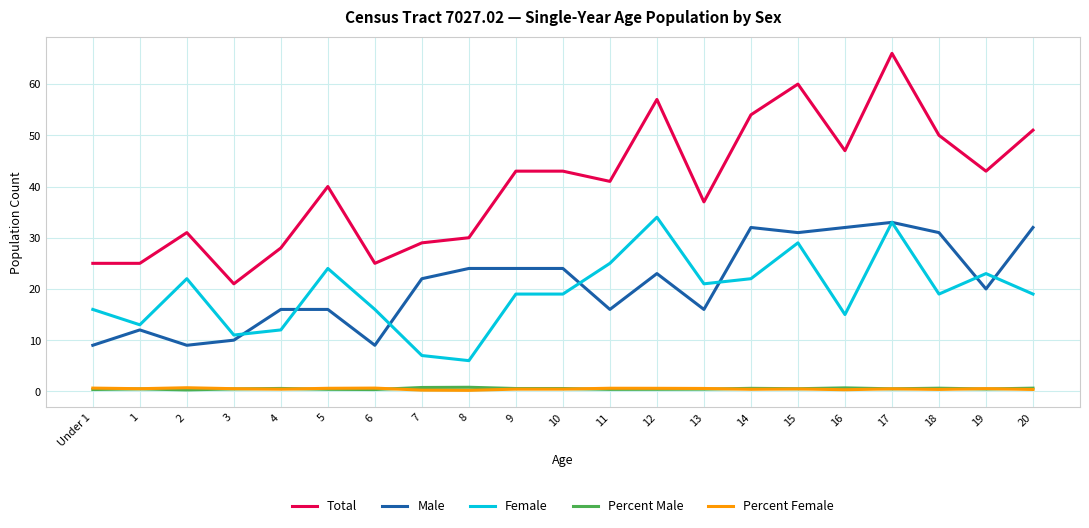

At which category is the sum across all series the highest?

17